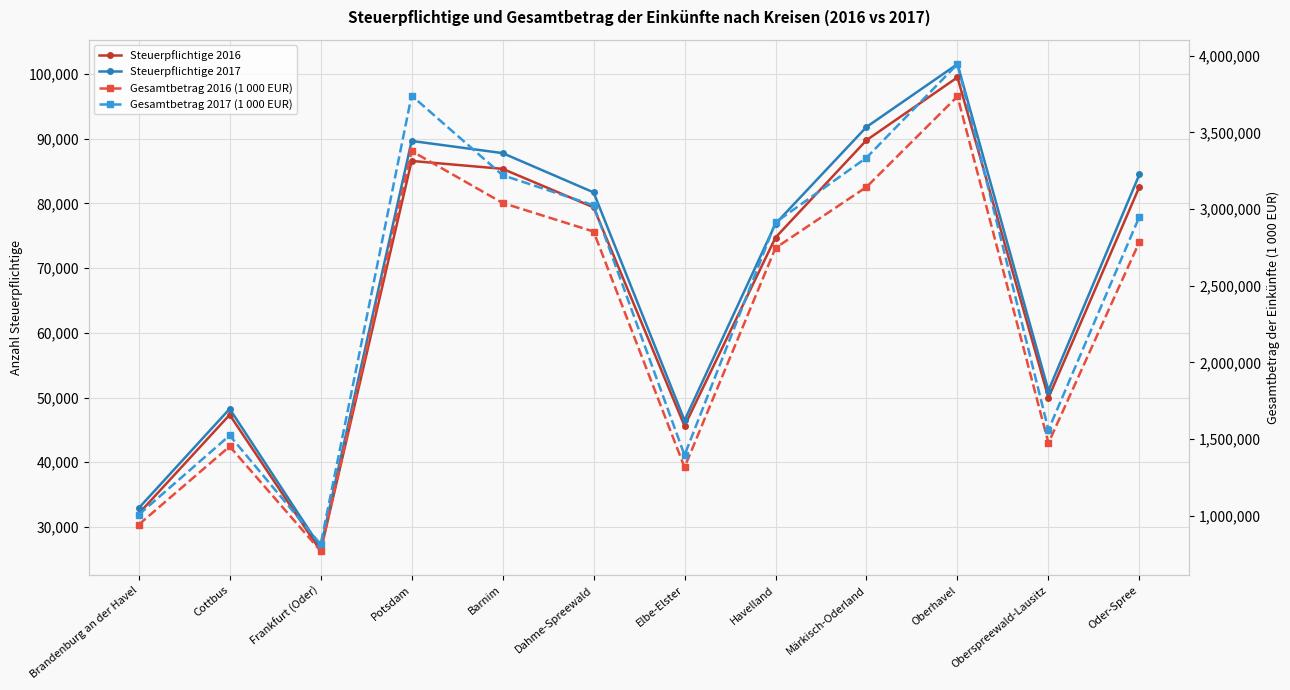

At which category does the chart reach its peak across all series?

Oberhavel